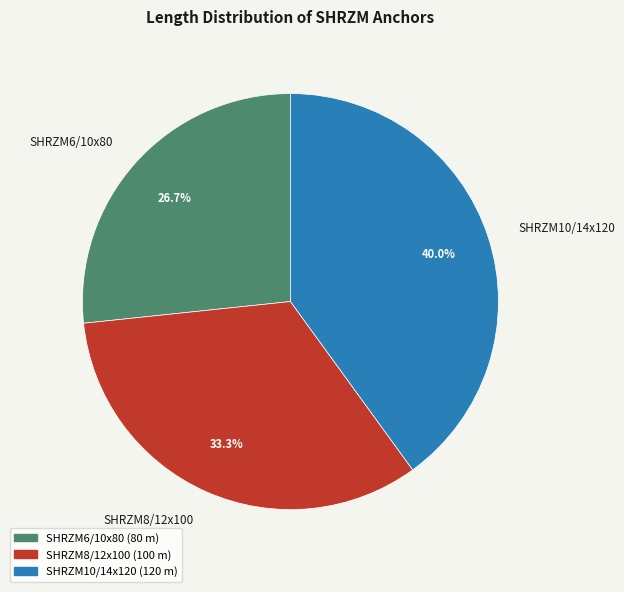

Between SHRZM10/14x120 and SHRZM8/12x100, which is larger?

SHRZM10/14x120